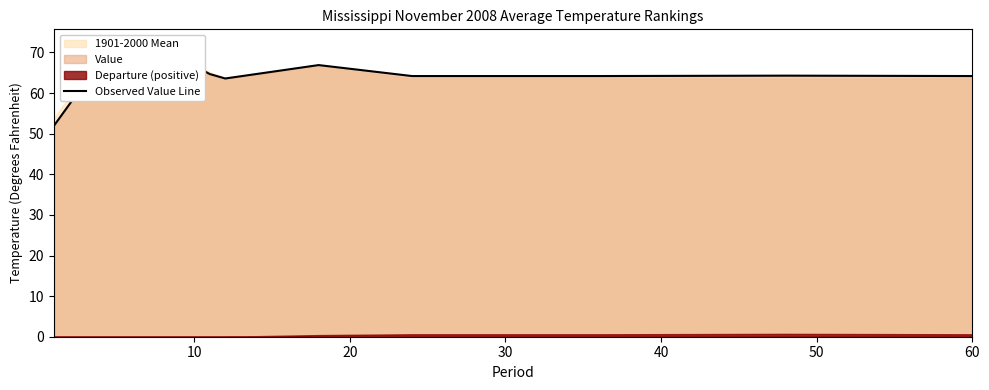

Reading left to right, list all the values displayed in this chart.

52.0	57.3	62.9	66.8	69.7	71.3	71.2	70.2	68.7	66.8	64.7	63.6	66.9	64.2	64.2	64.3	64.2